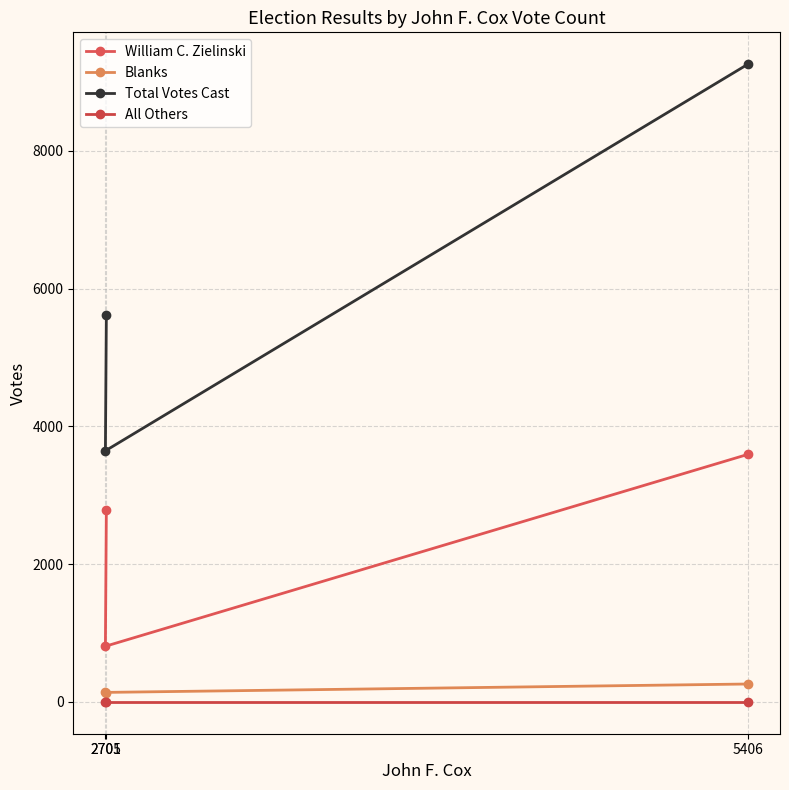

What is the sum of the Blanks values at 2705 and 5406?

381